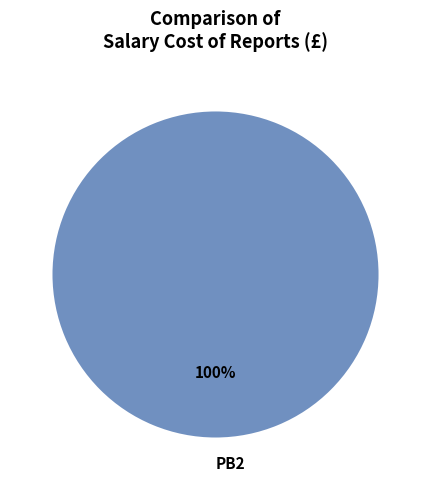

Does any single category account for the majority?

Yes